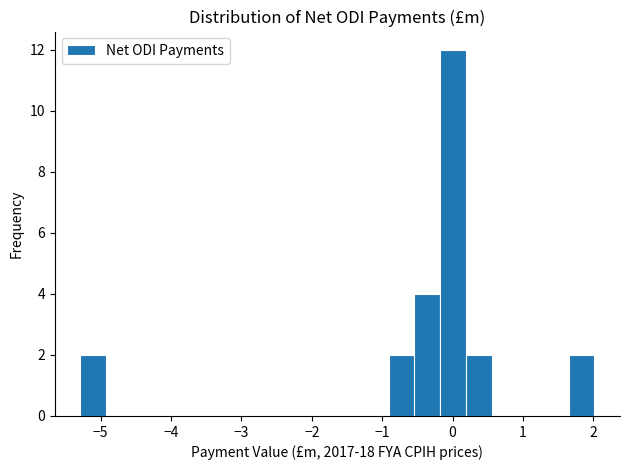

Around what value on the x-axis is the tallest bar? Give the approximate position of its centre, as read against the axis.

0.0